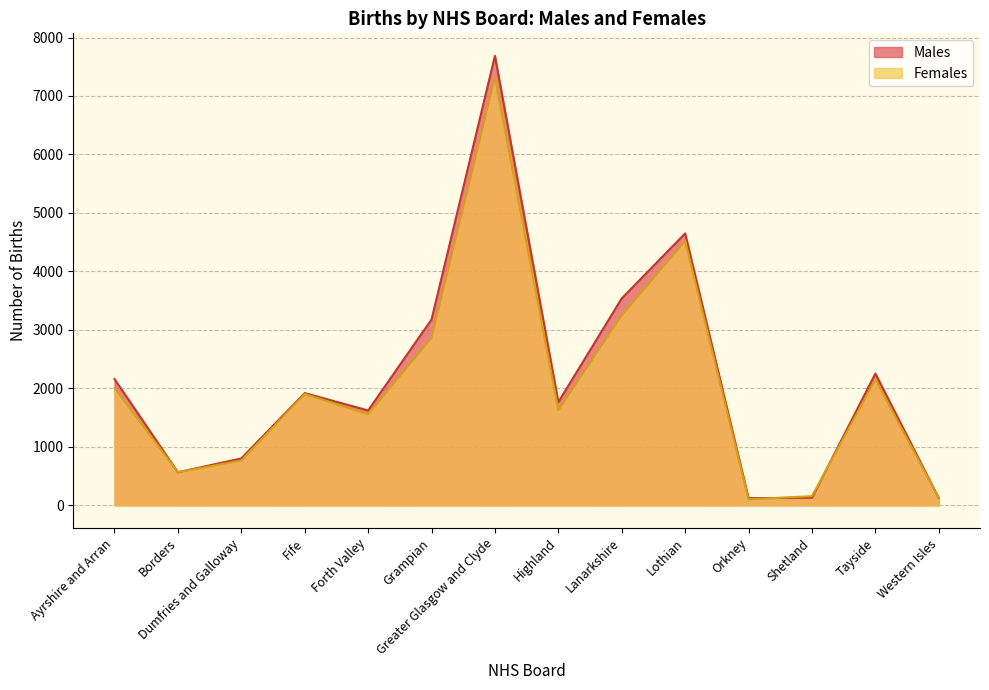

Between Dumfries and Galloway and Grampian, which series saw the biggest shift?

Males